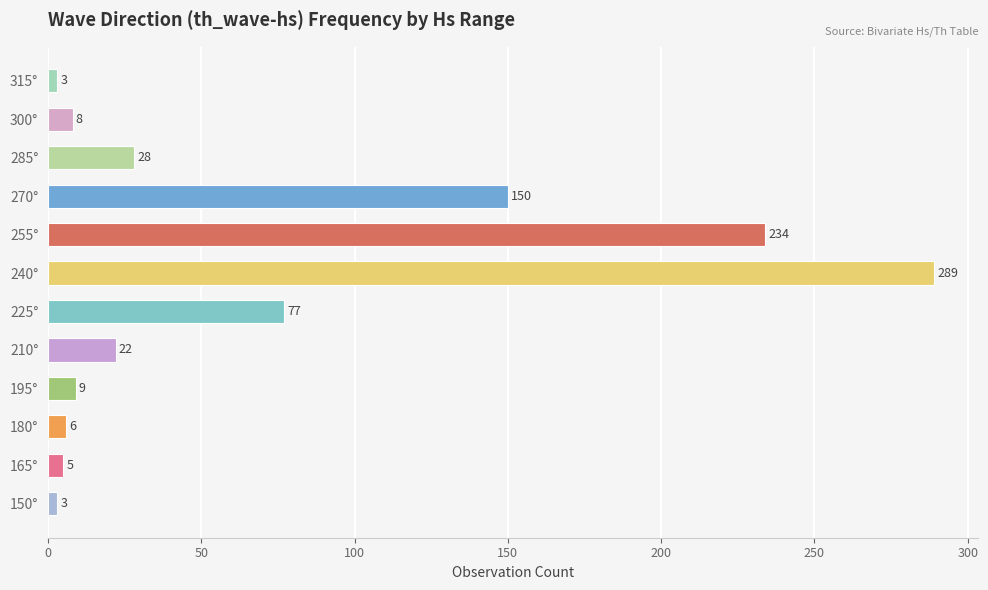

Approximately how many times larger is the value at 165° compared to 150°?

1.7